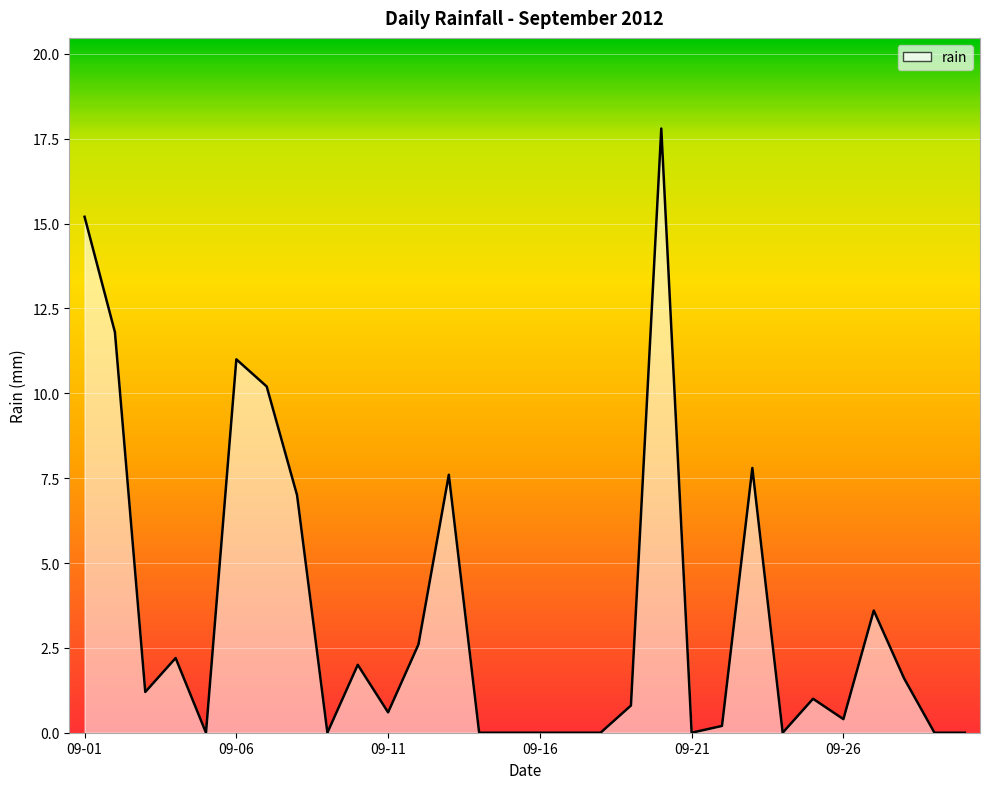

What is the difference between the maximum and minimum values?

17.8